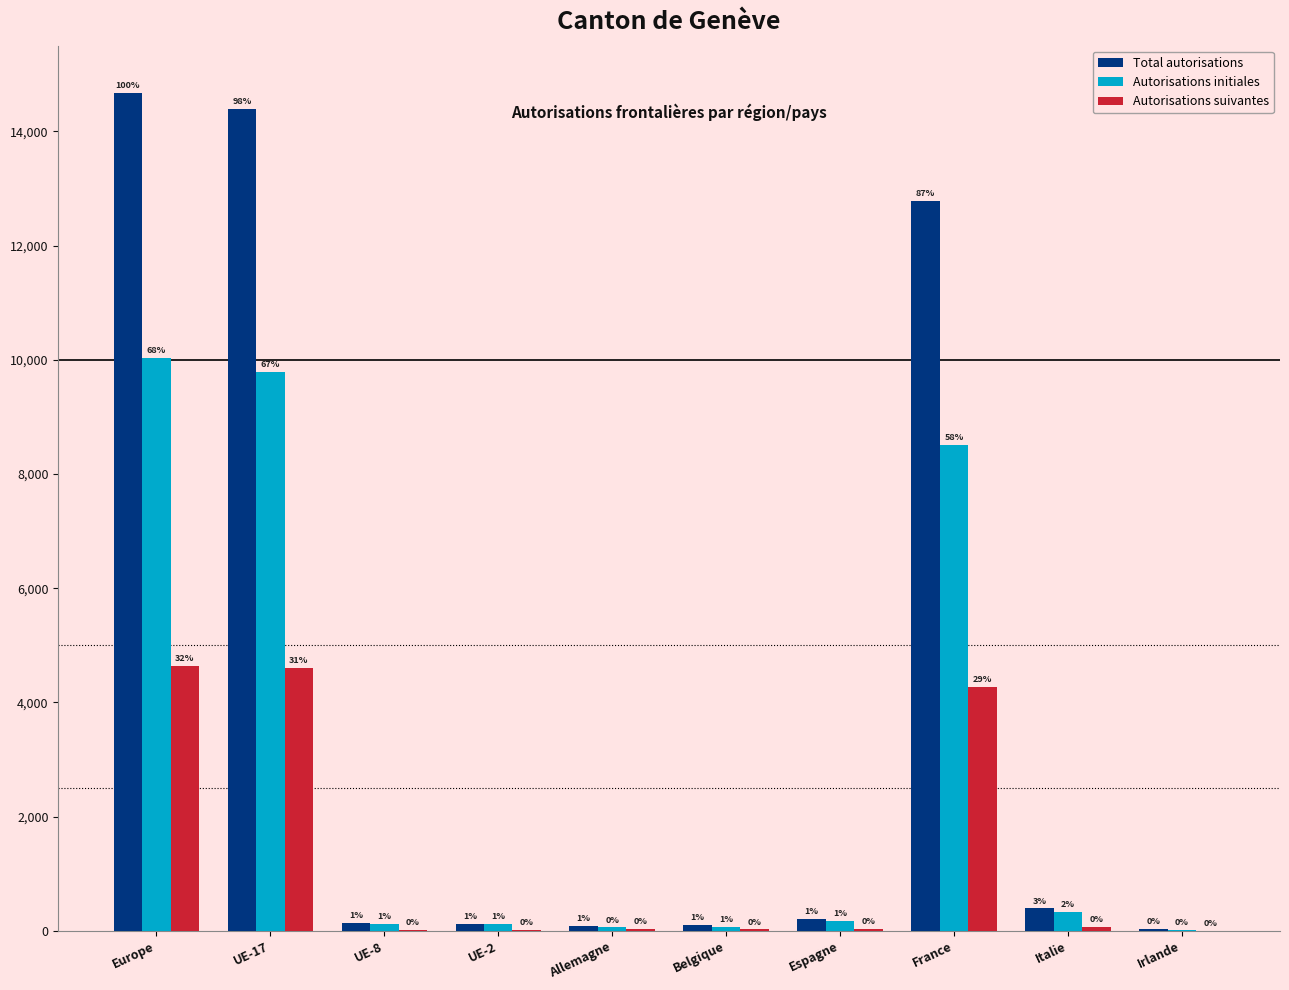

What are all the series names shown in the legend?

Total autorisations, Autorisations initiales, Autorisations suivantes